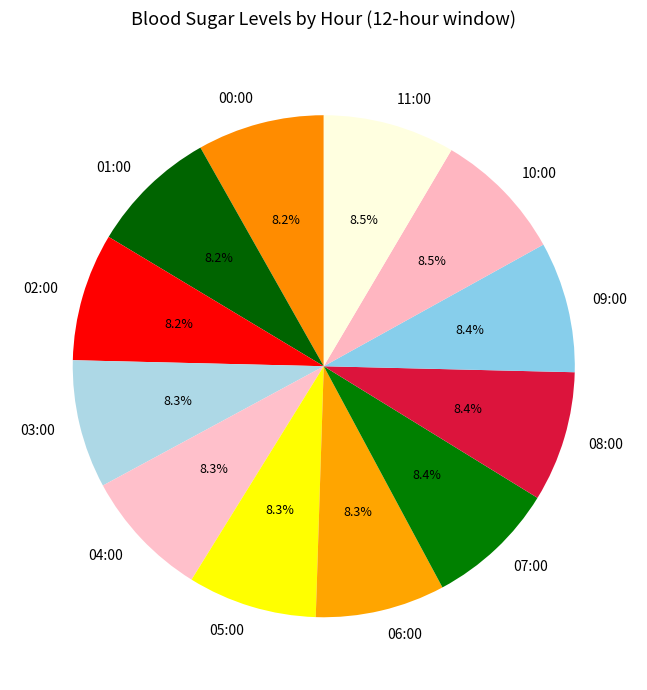

Is there any slice that represents more than half of the pie?

No